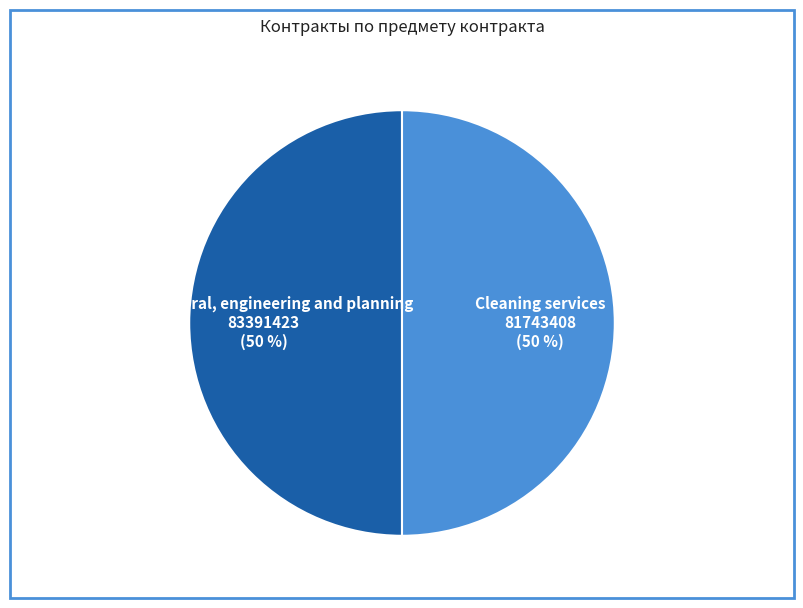

To the nearest percent, what is the combined percentage of Architectural, engineering and planning and Cleaning services?

100%